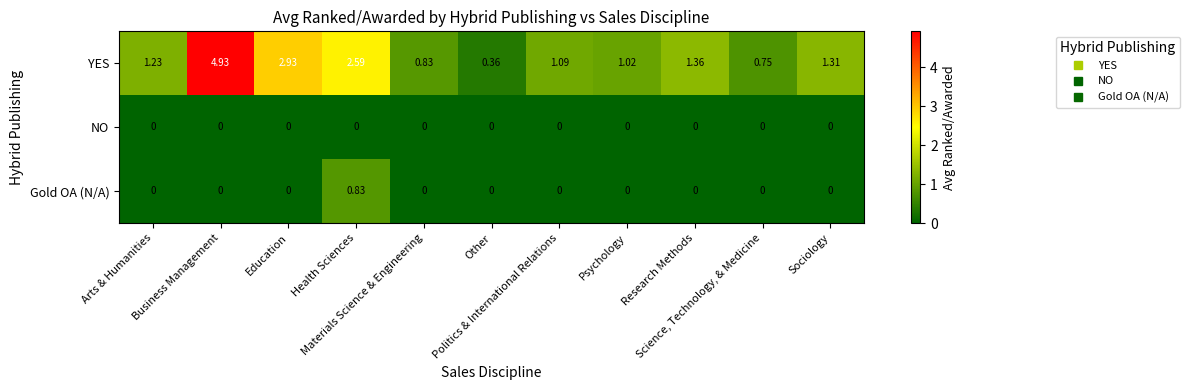

At how many categories does at least one series exceed 0?

11